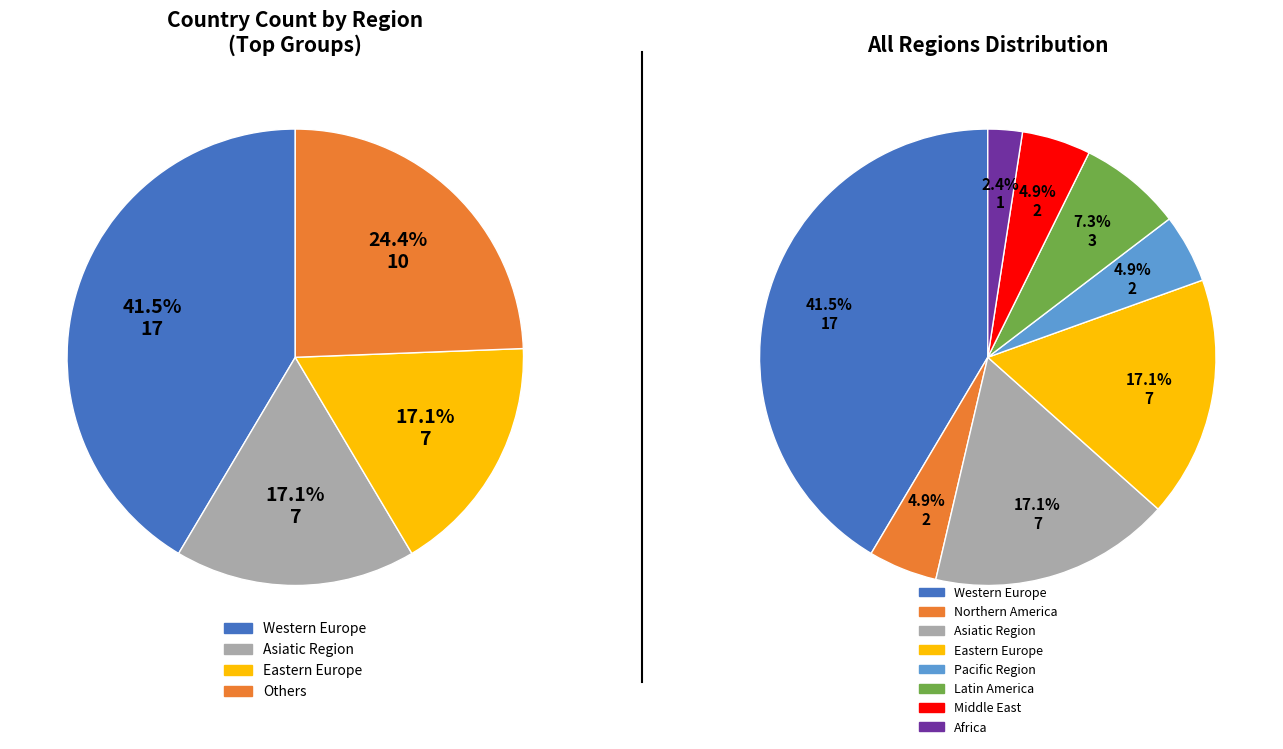

What is the largest slice in the pie chart?

Western Europe